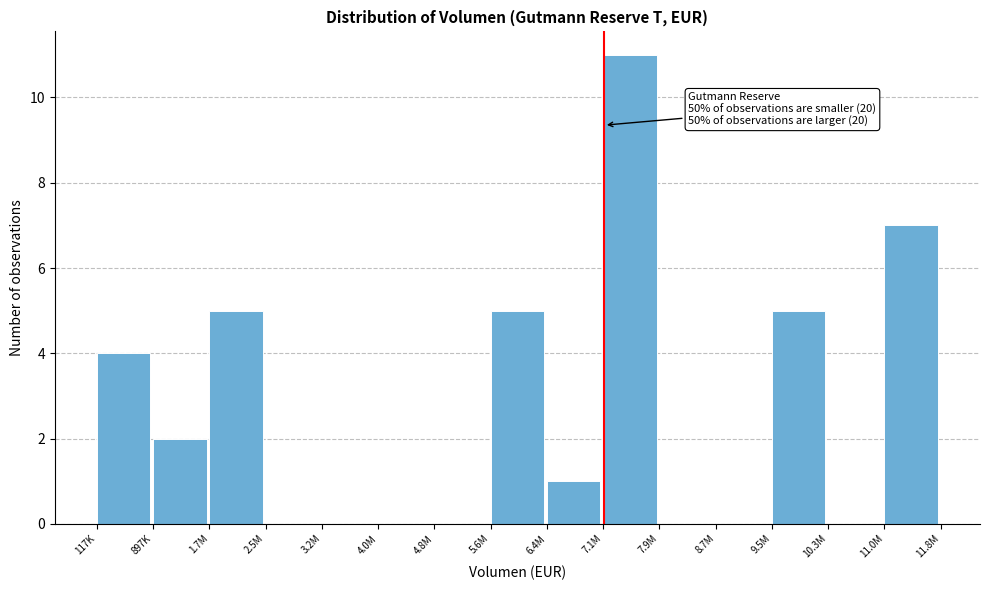

Reading left to right, list all the values displayed in this chart.

117K=4	897K=2	1.7M=5	2.5M=0	3.2M=0	4.0M=0	4.8M=0	5.6M=5	6.4M=1	7.1M=11	7.9M=0	8.7M=0	9.5M=5	10.3M=0	11.0M=7